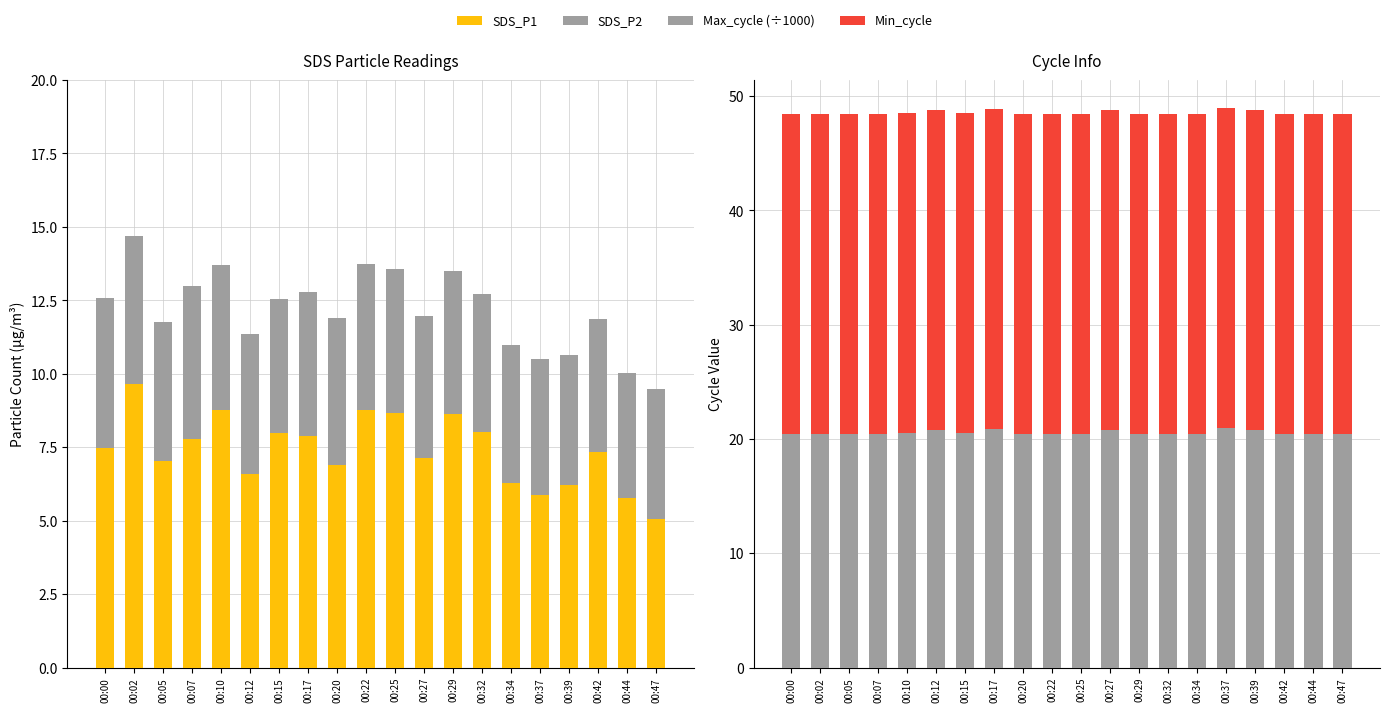

What value does the SDS_P2 series have at 00:00?

5.1